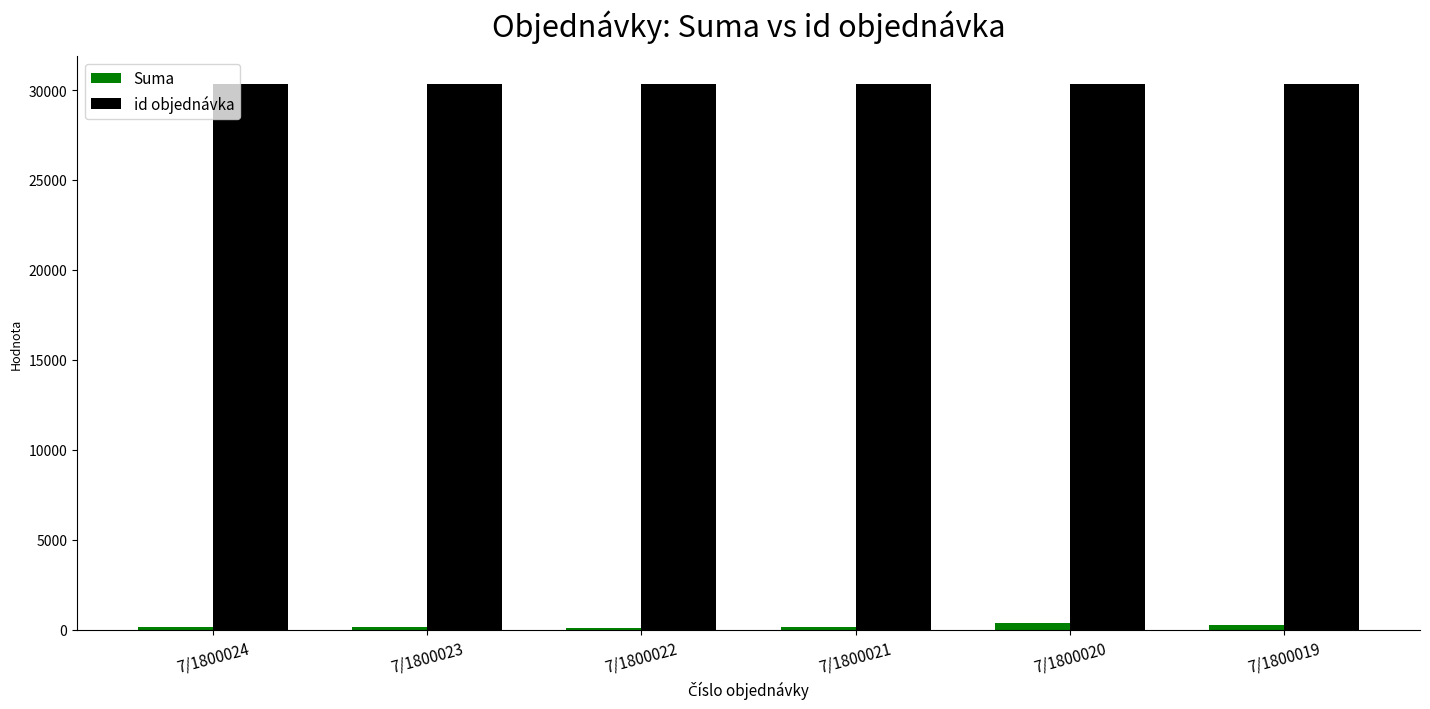

What value does the id objednávka series have at 7/1800019?

30343